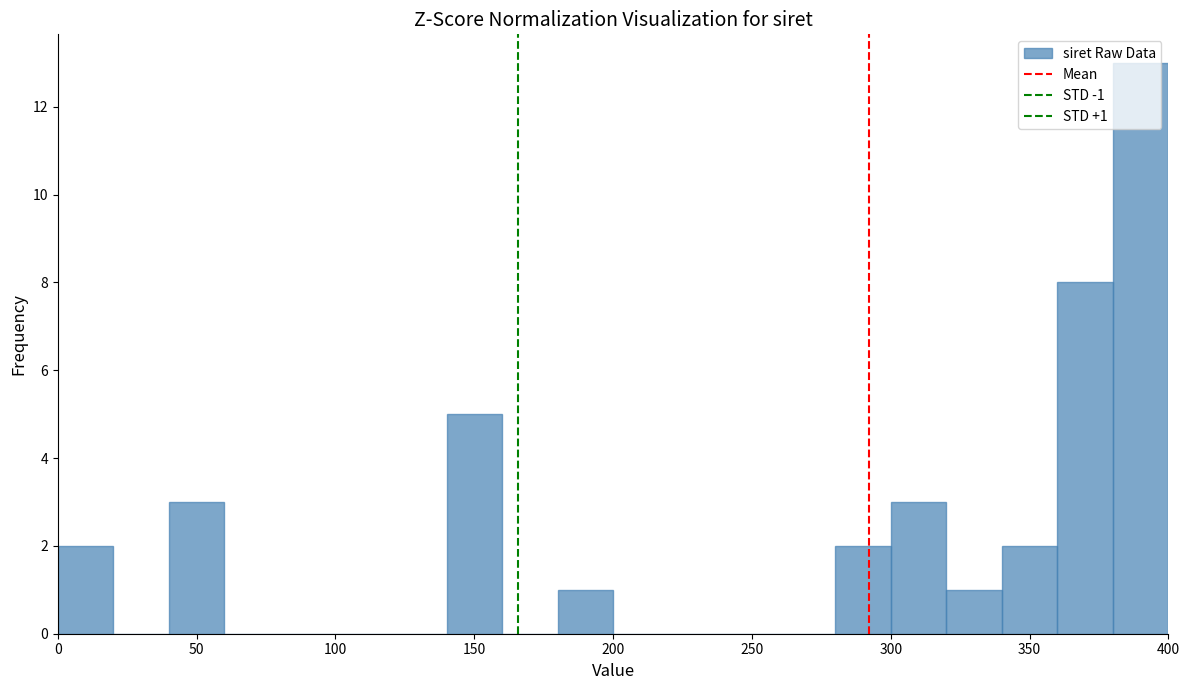

Over which range of the x-axis is the bar tallest?

380 to 400